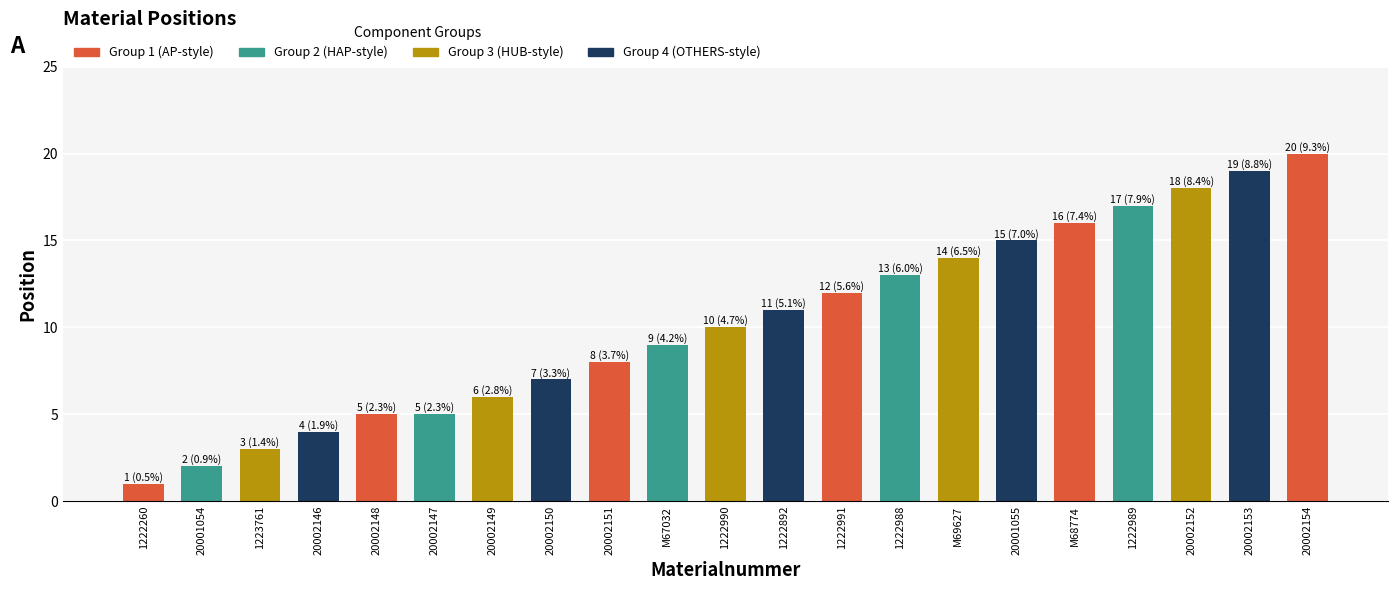

Are the bars grouped side by side (vs. stacked)?

No